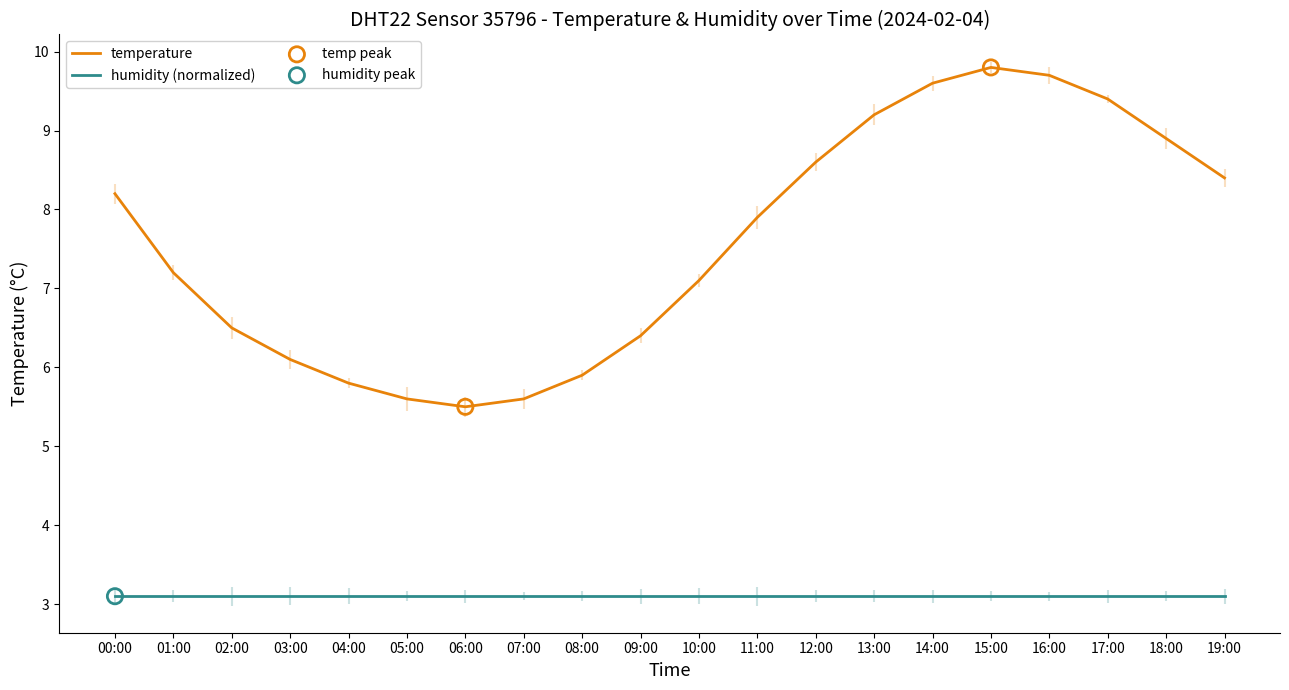

Which series has the largest total across all categories?

temperature